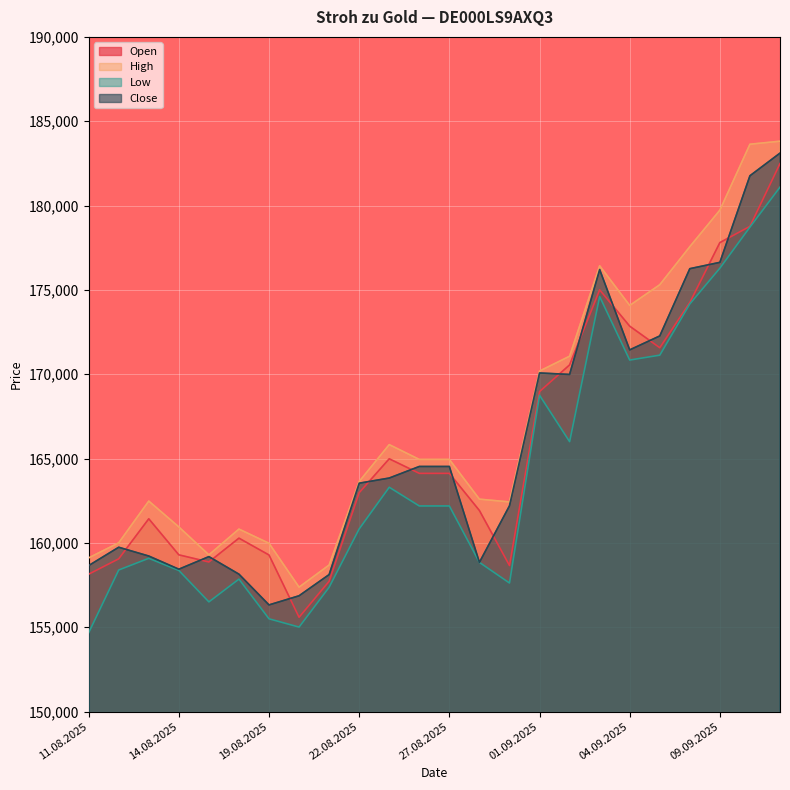

Is the value of High at 21.08.2025 greater than the value of Close at 20.08.2025?

Yes